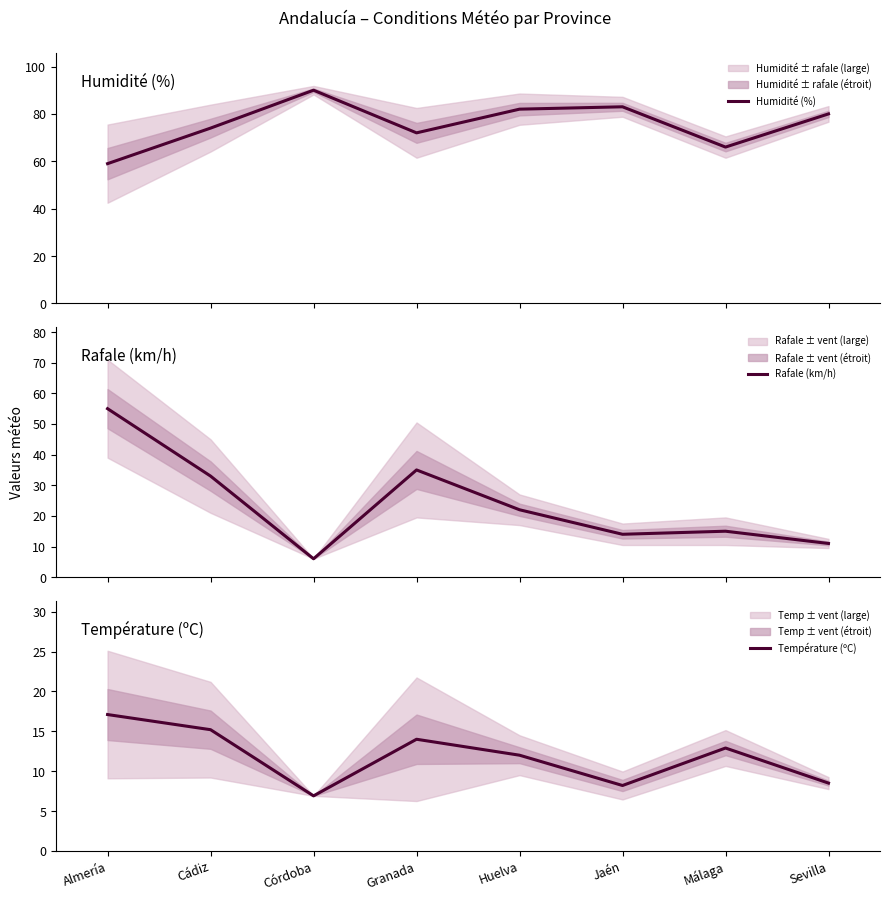

What is the sum of all Rafale (km/h) values?

191